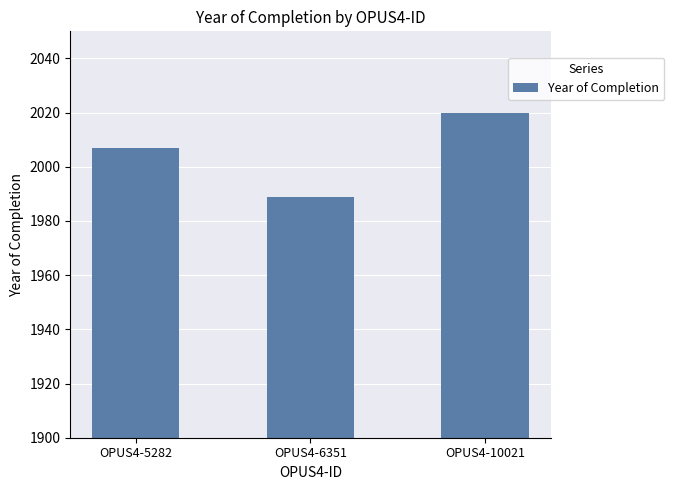

What is the value of the 3rd bar from the left?

2020